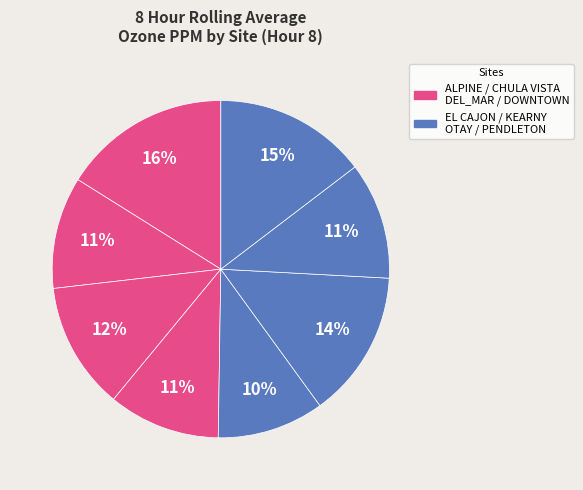

How many segments does this pie chart have?

8